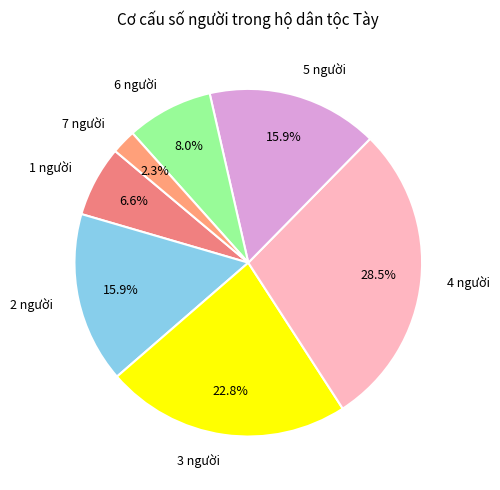

Does 7 người account for over 50% of the chart?

No